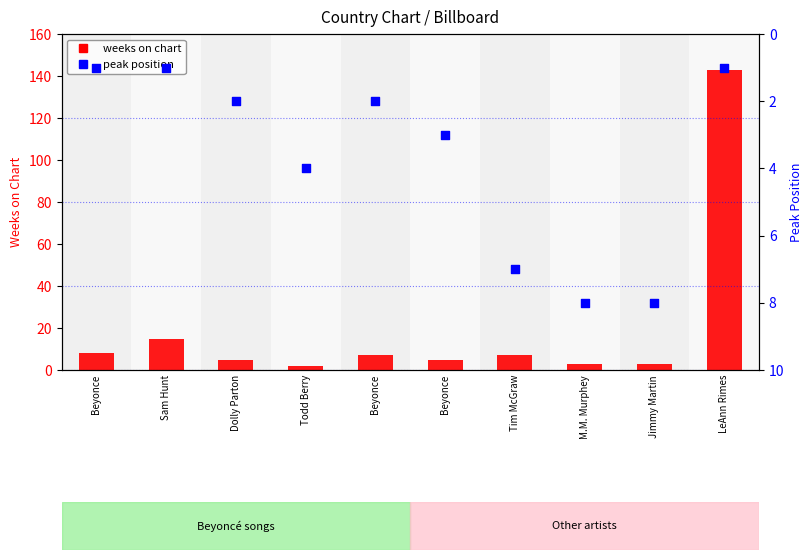

Which series contains the highest Y value?

weeks on chart